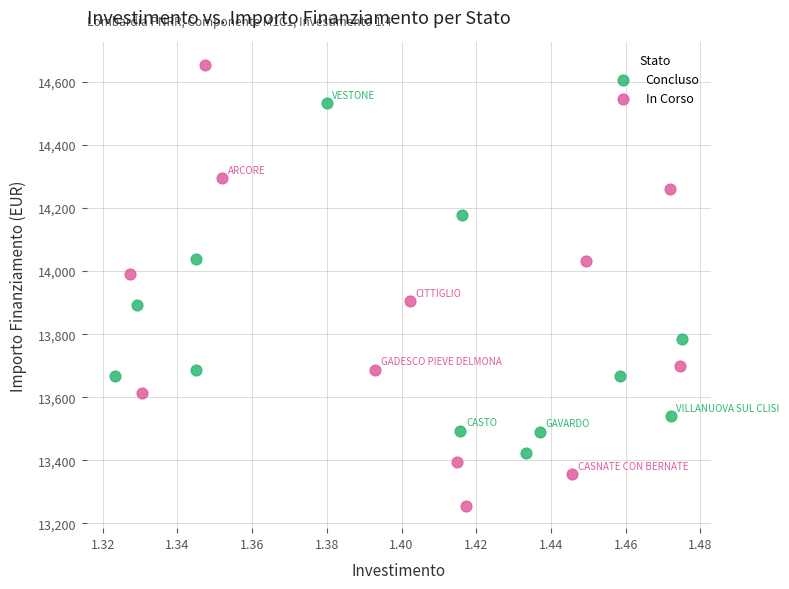

Which series contains the highest Y value?

In Corso